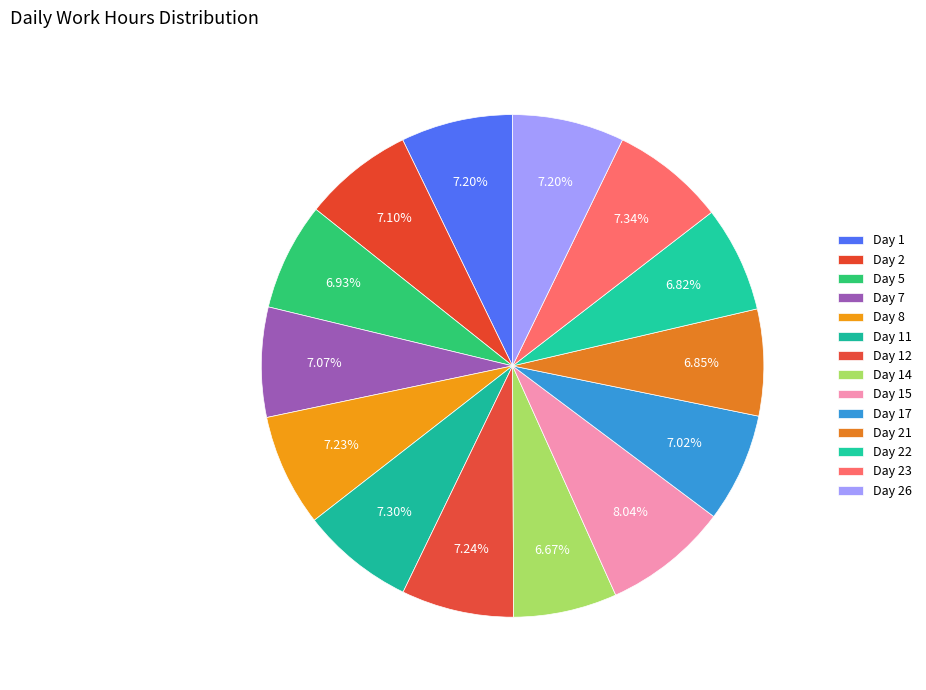

To the nearest percent, what is the difference between the largest and smallest slice percentages?

1%